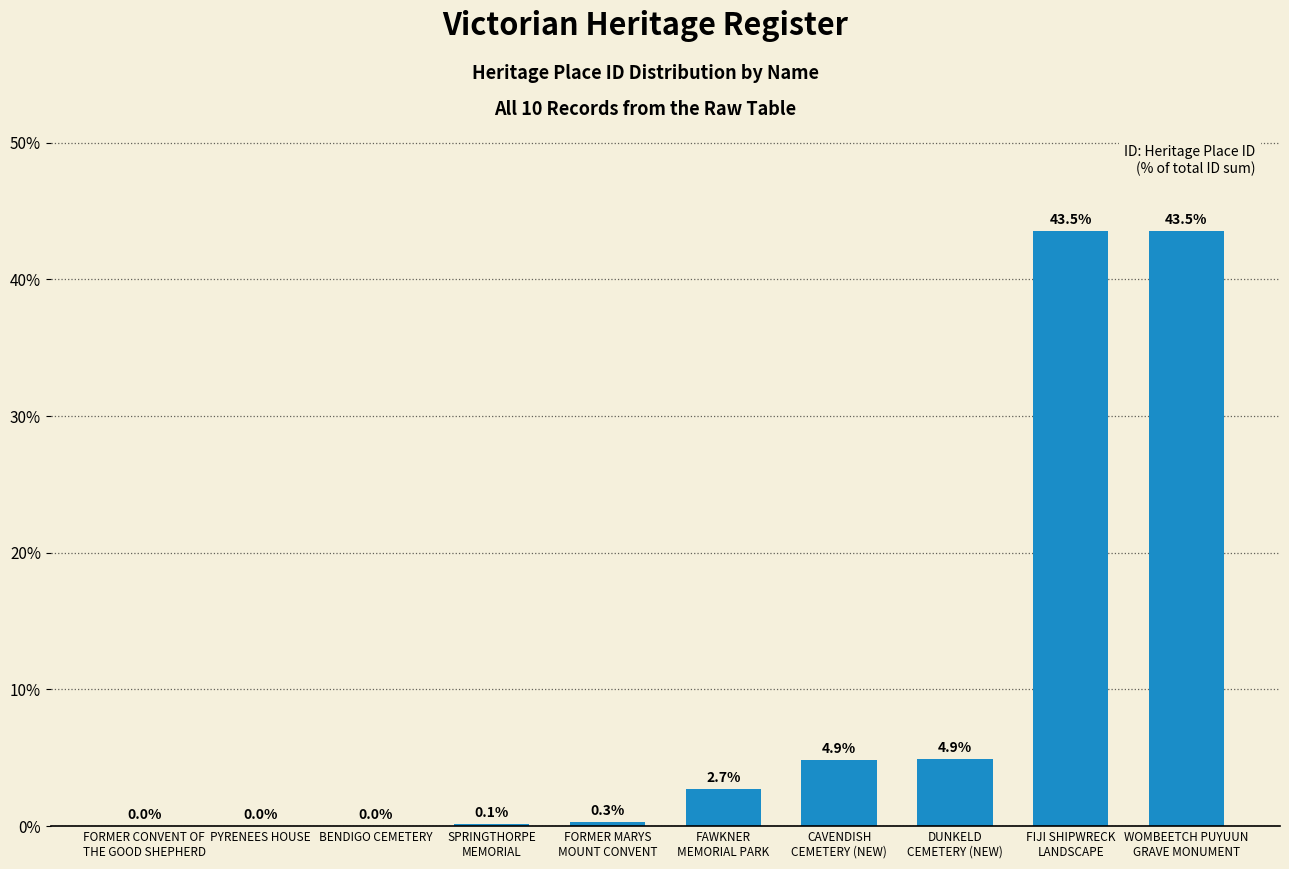

What is the sum of the values at FAWKNER
MEMORIAL PARK and CAVENDISH
CEMETERY (NEW)?

7.6